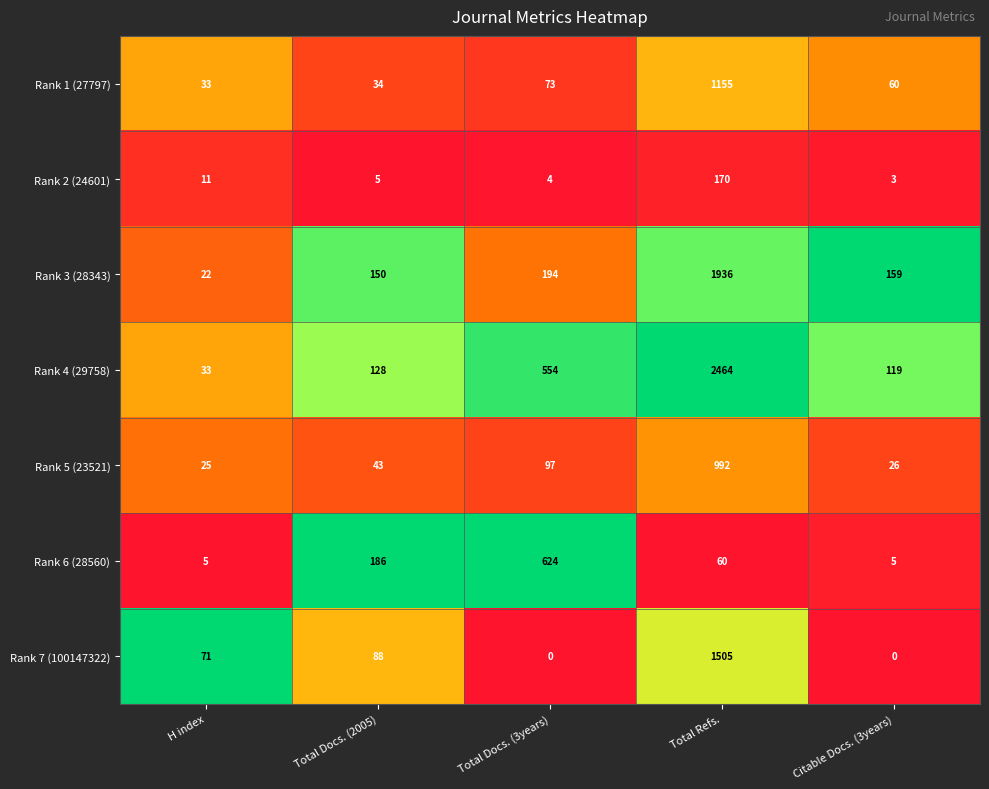

What is the average value of the Rank 4 (29758) series?

660